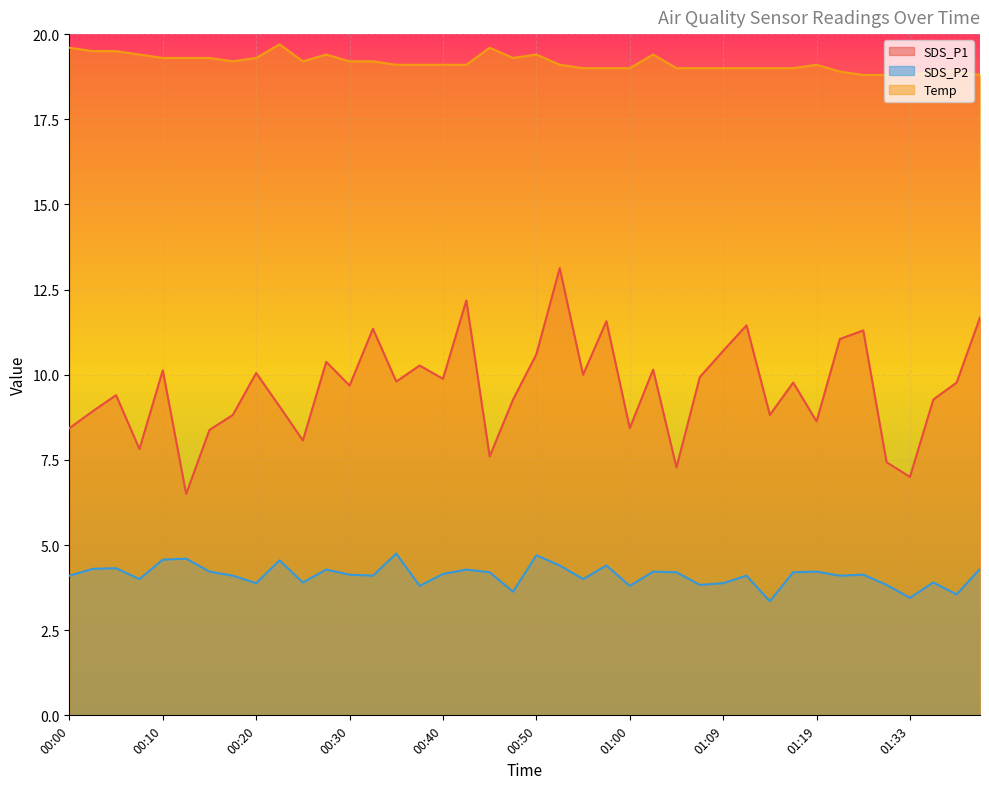

Count the number of categories in the chart.

40